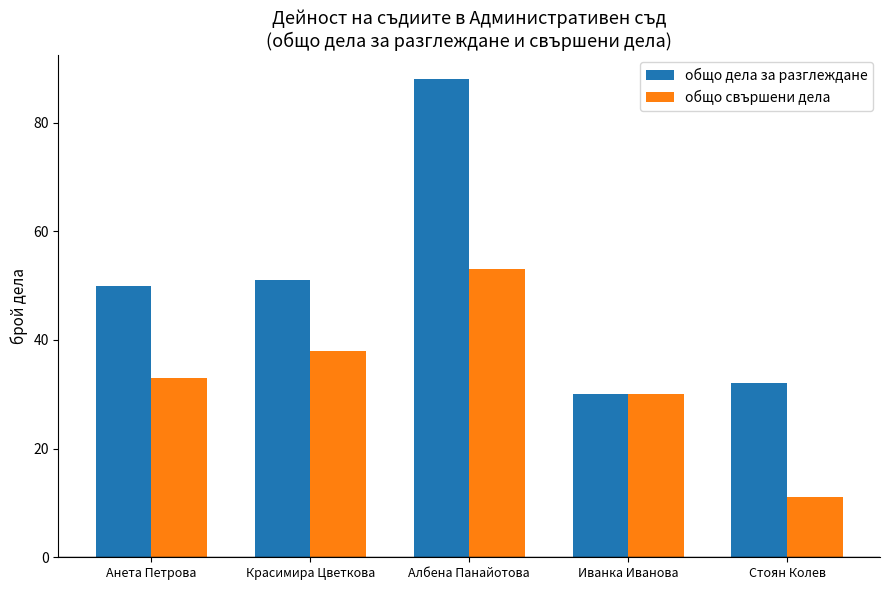

What position from the right is Иванка Иванова?

2